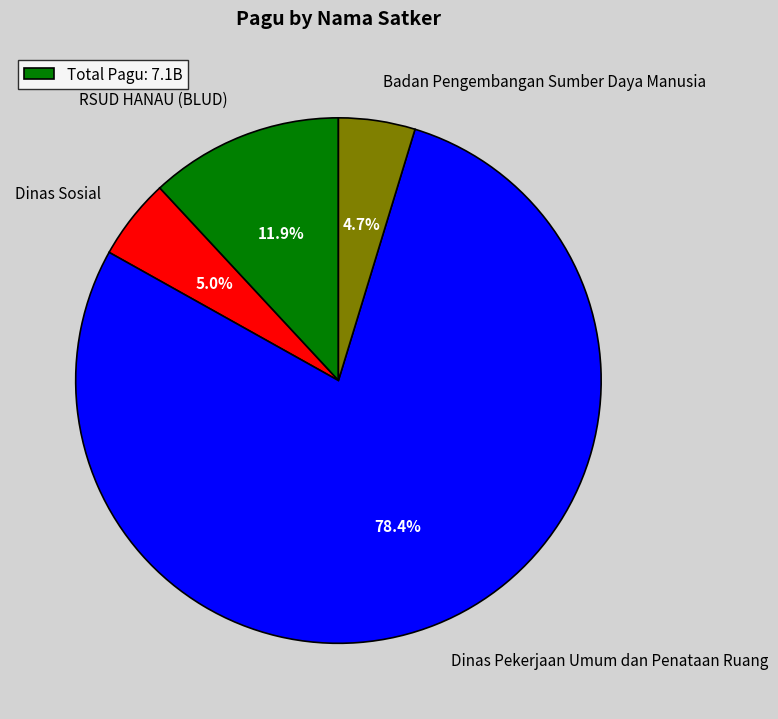

Which has a higher value, Dinas Sosial or Dinas Pekerjaan Umum dan Penataan Ruang?

Dinas Pekerjaan Umum dan Penataan Ruang